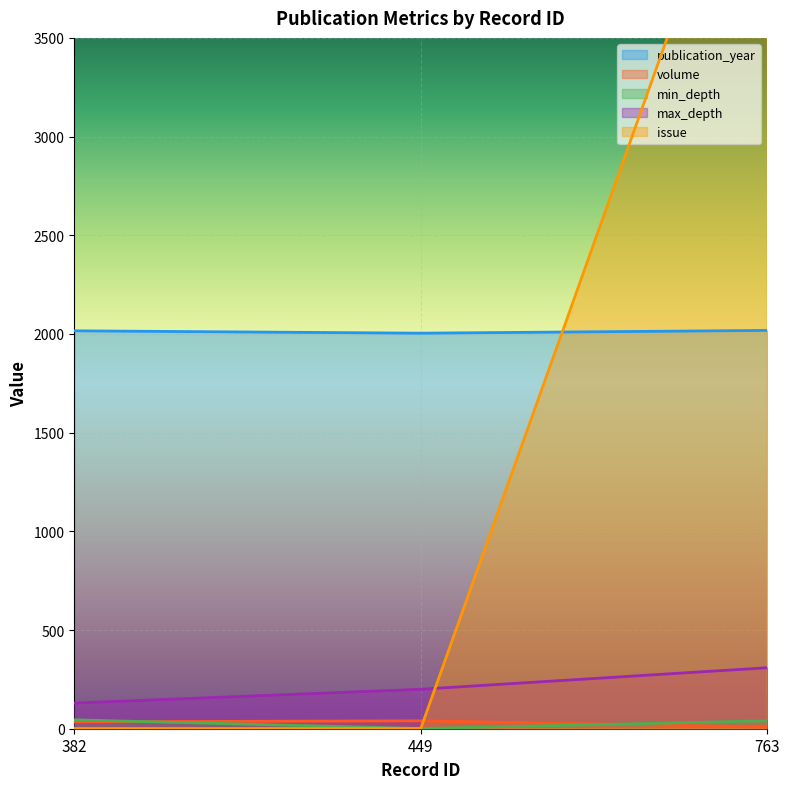

What is the minimum value shown in the chart?

1